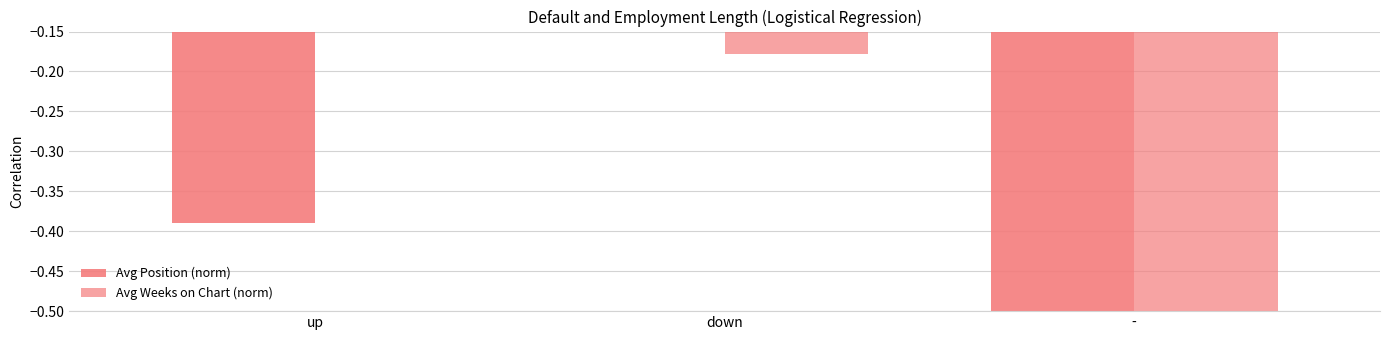

Reading left to right, list all the values displayed in this chart.

Avg Position (norm): -0.4	-0.2	-0.5
Avg Weeks on Chart (norm): -0.2	-0.2	-0.5